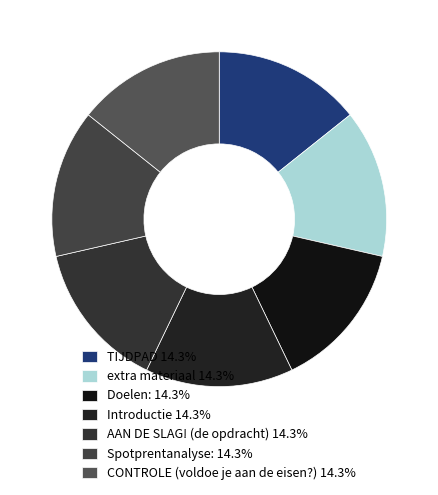

Count the number of slices in the pie.

7